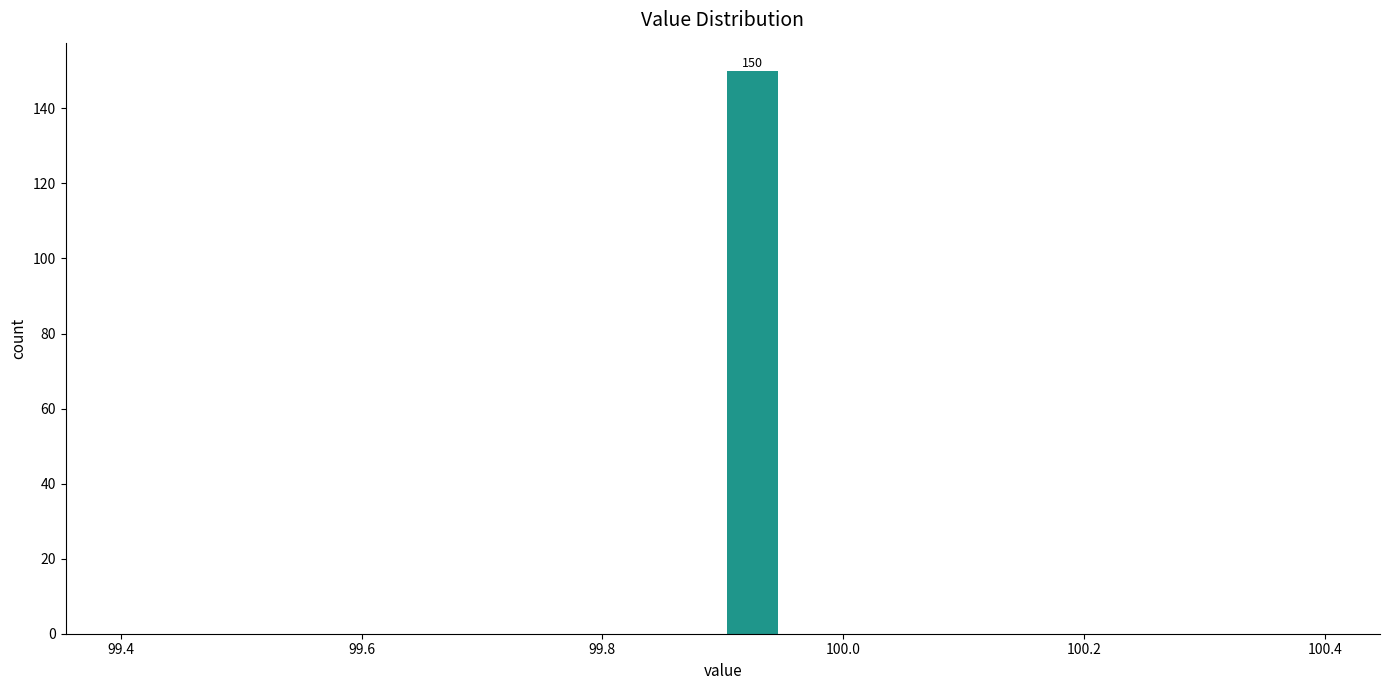

Read against the x-axis, roughly where is the centre of the tallest bar?

99.92